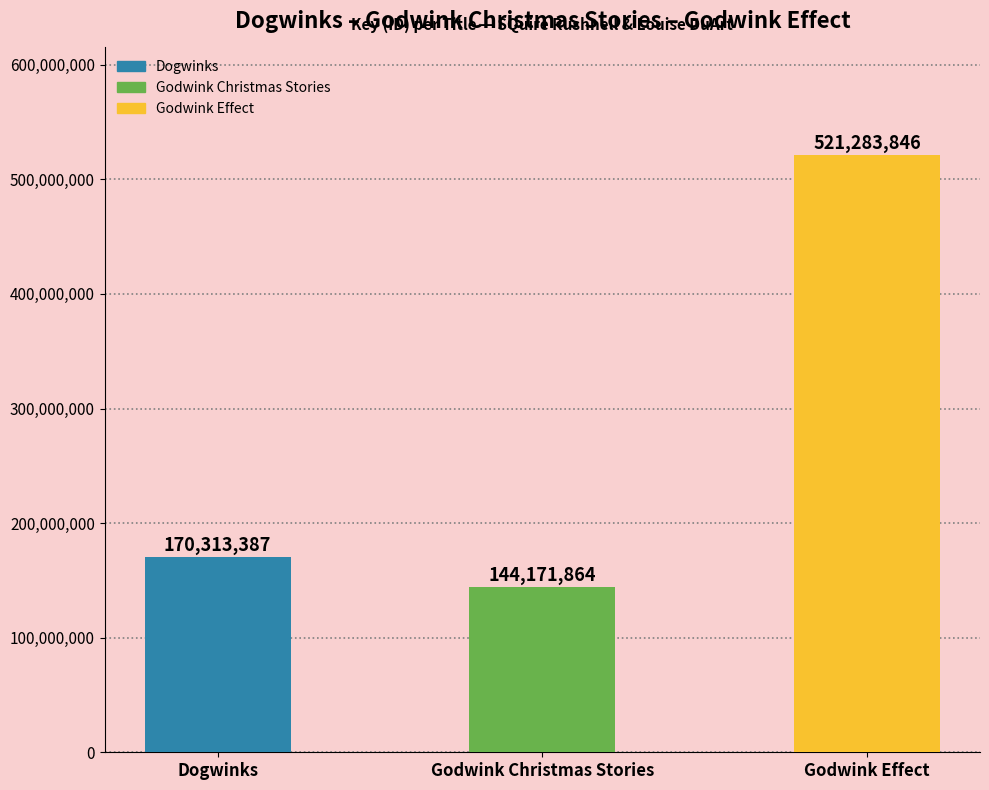

Reading right to left, what are all the values shown in this chart?

Godwink Effect=521283846	Godwink Christmas Stories=144171864	Dogwinks=170313387